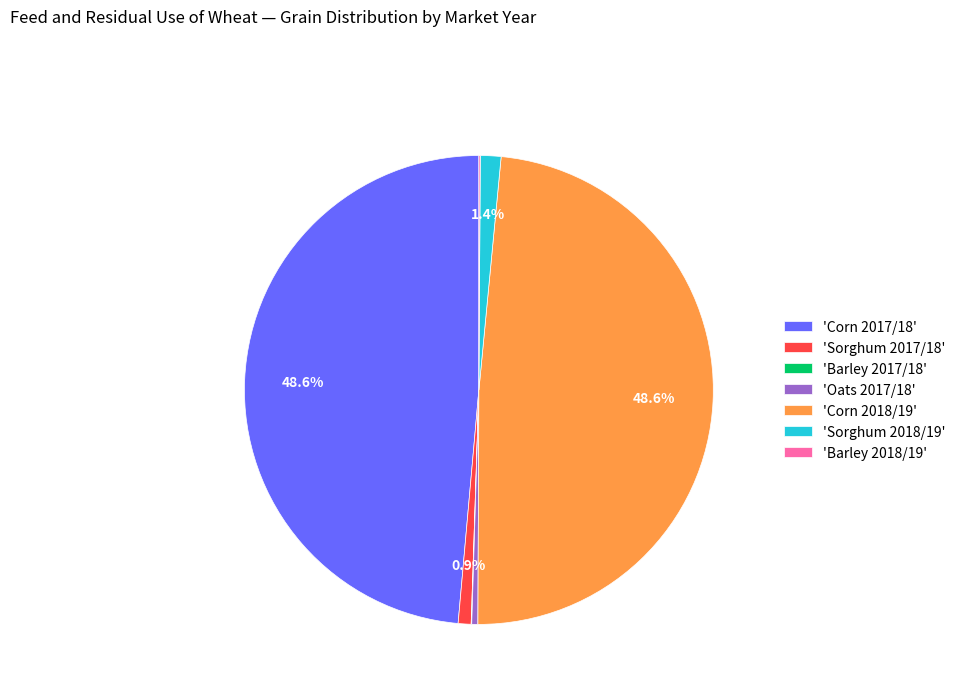

Is there any slice that represents more than half of the pie?

No